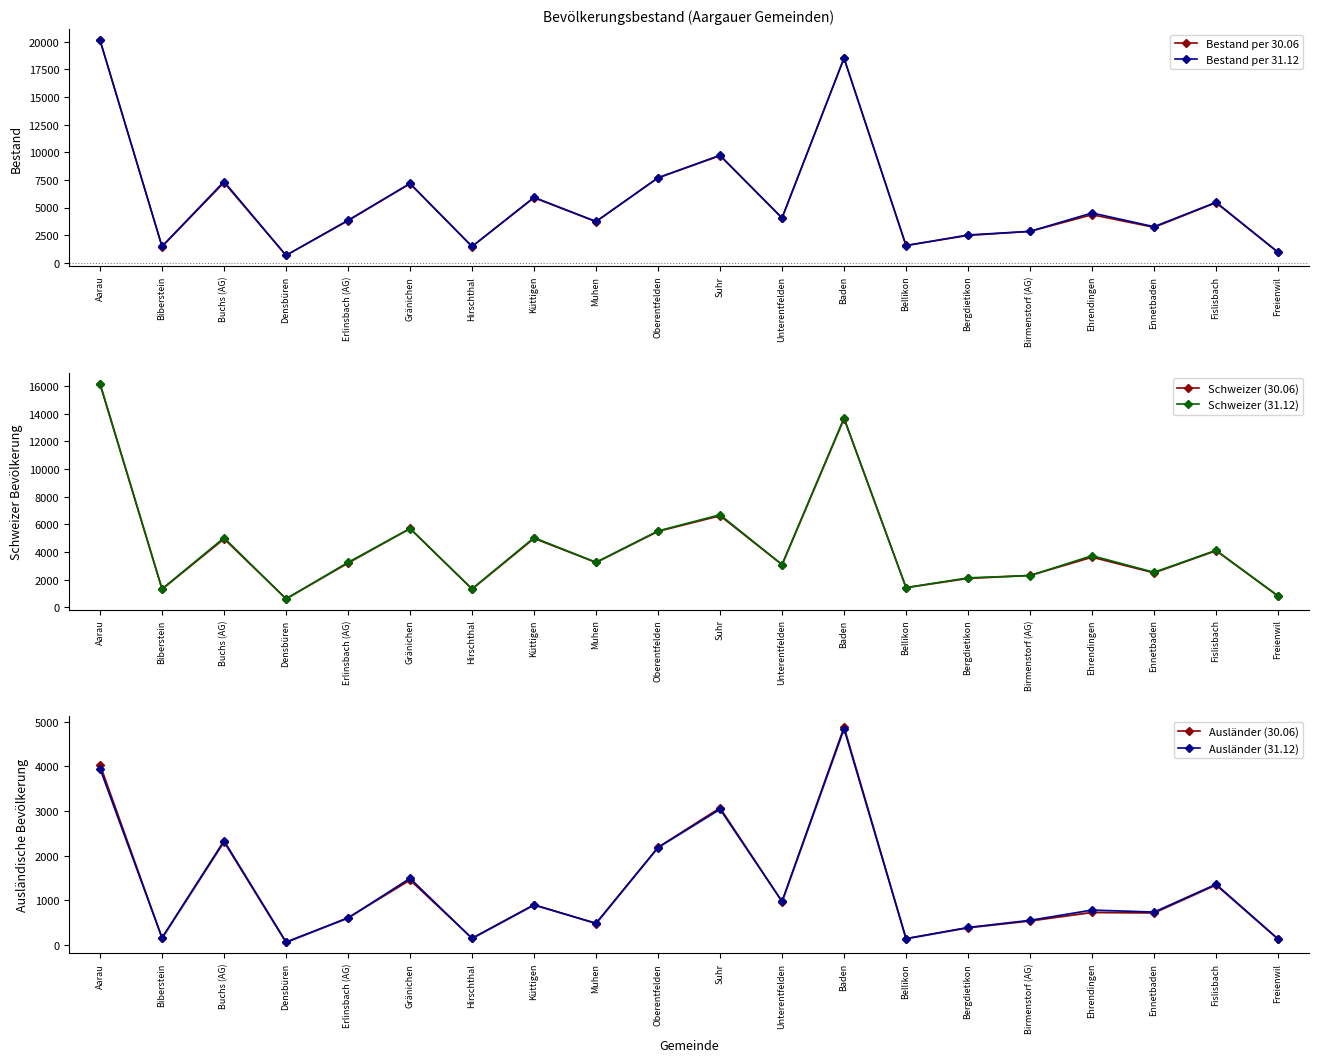

In Bestand per 31.12, how many points are higher than both neighbors (excluding endpoints)?

7